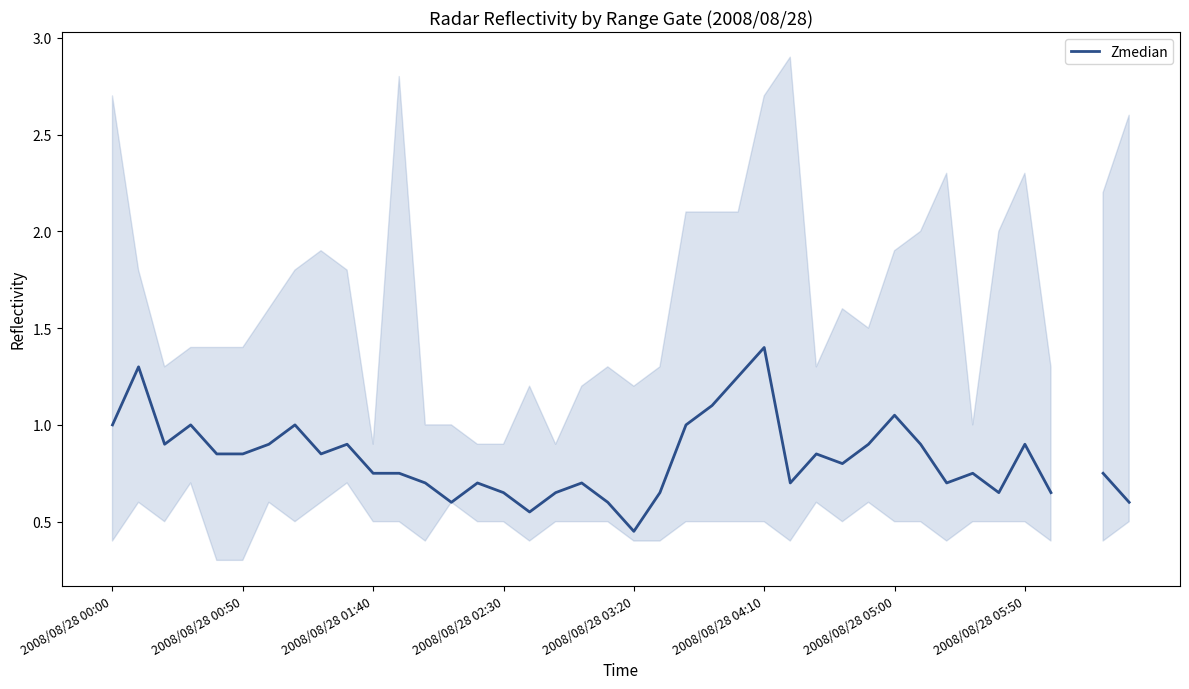

How many lines are shown in the chart?

1